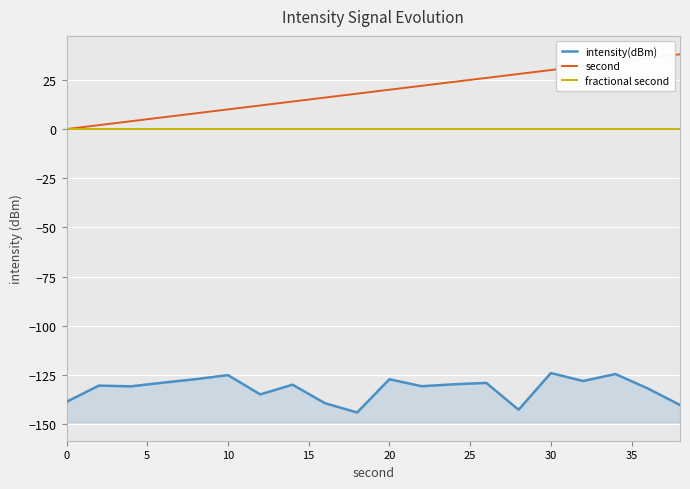

True or false: intensity(dBm) and second intersect in this chart.

False